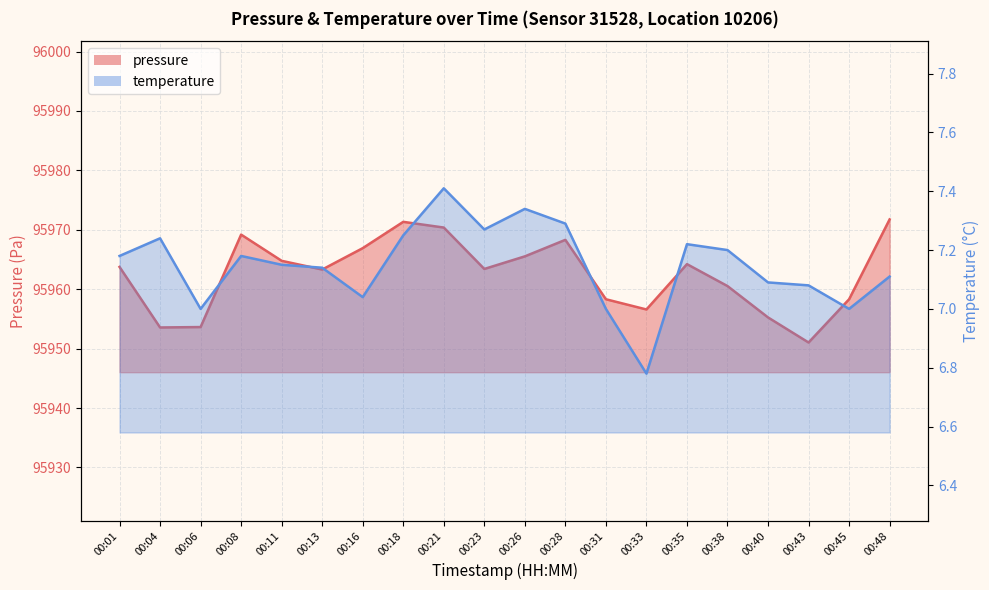

What is the highest value of the temperature series?

7.4